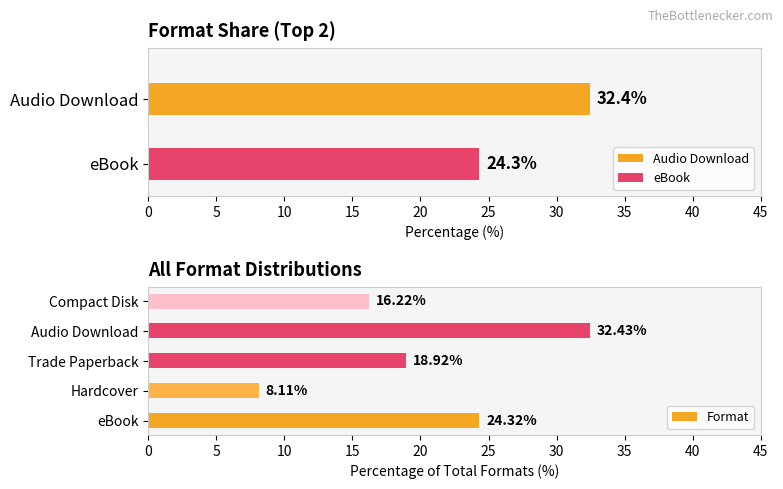

List the labels in order of Format value, largest first.

Audio Download, eBook, Trade Paperback, Compact Disk, Hardcover